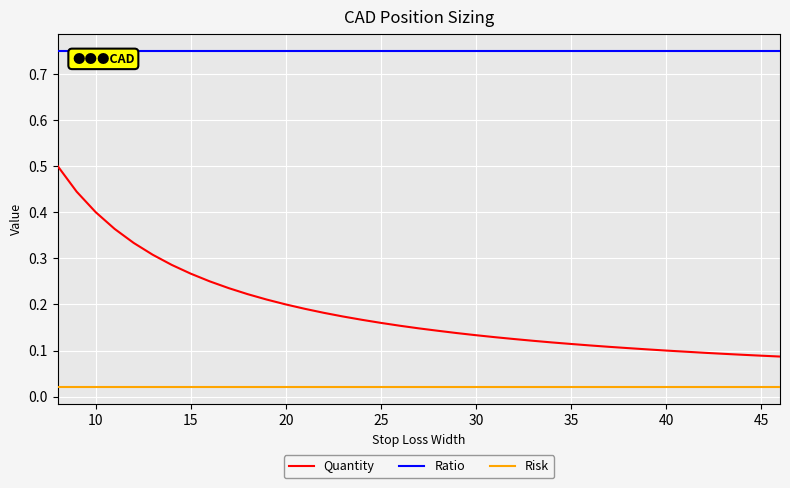

List the series in order of their overall mean, highest first.

Ratio, Quantity, Risk